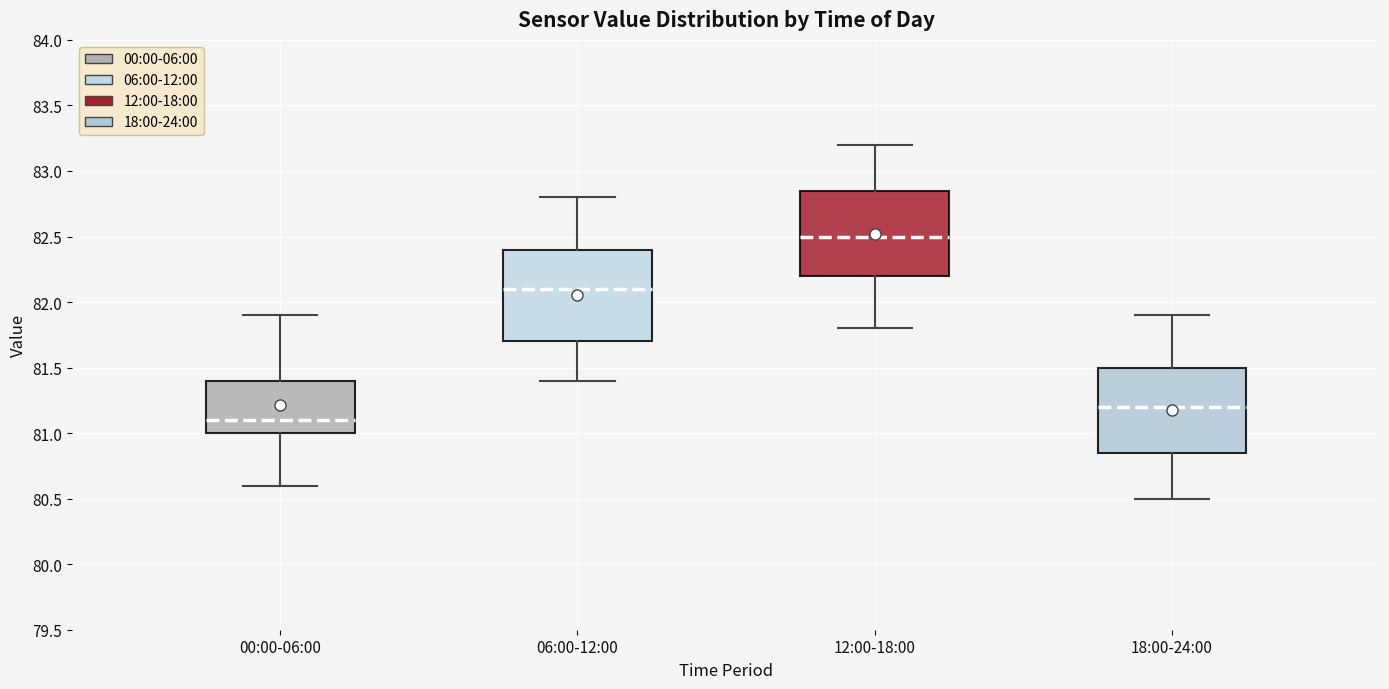

Reading left to right, transcribe this box plot: for each box, give where its median line is, the range the box spans, and where its two whiskers end, as read against the y-axis. The values are not printed on the chart, so give them approximately, as read against the axis.

00:00-06:00: median 81.10, box 81.00 to 81.40, whiskers 80.60 to 81.90
06:00-12:00: median 82.10, box 81.70 to 82.40, whiskers 81.40 to 82.80
12:00-18:00: median 82.50, box 82.20 to 82.85, whiskers 81.80 to 83.20
18:00-24:00: median 81.20, box 80.85 to 81.50, whiskers 80.50 to 81.90